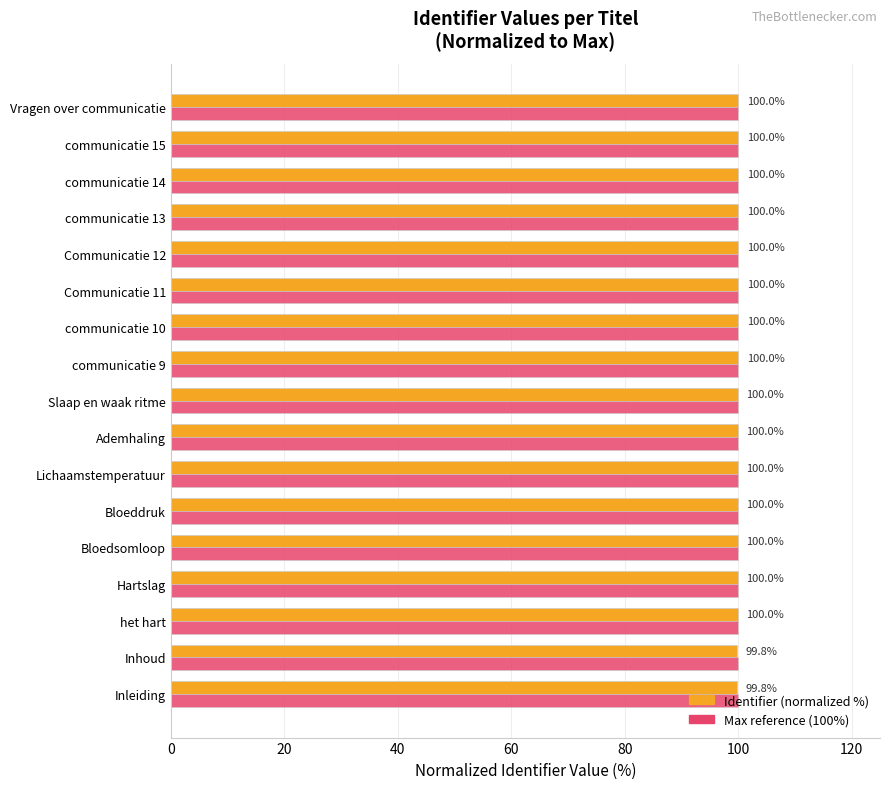

What is the maximum value shown in the chart?

100.0